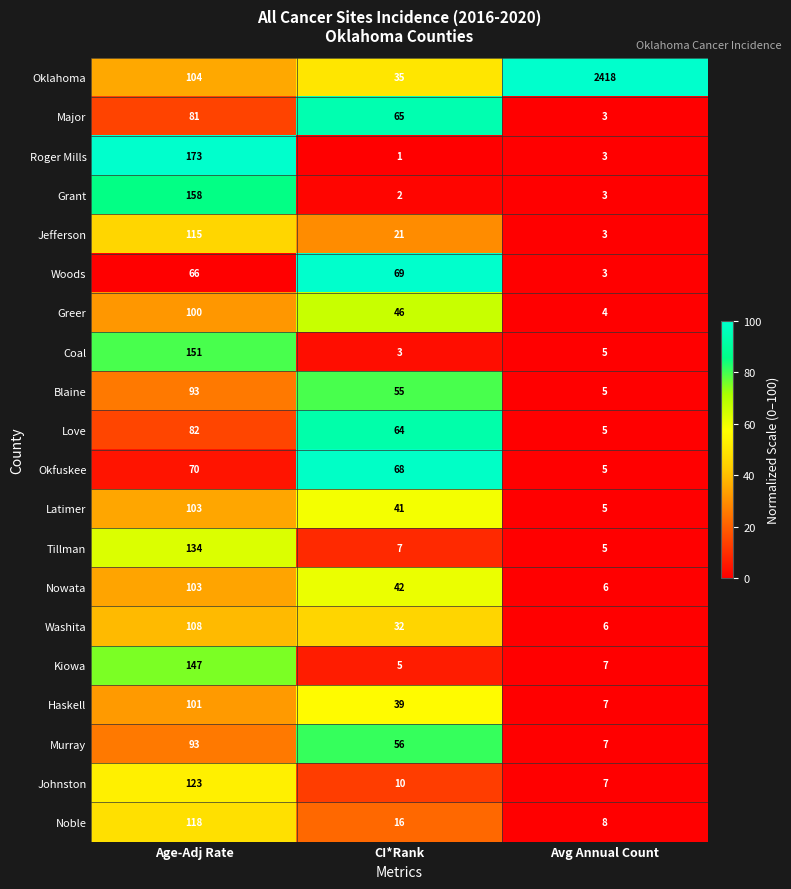

How many series are shown in this chart?

20